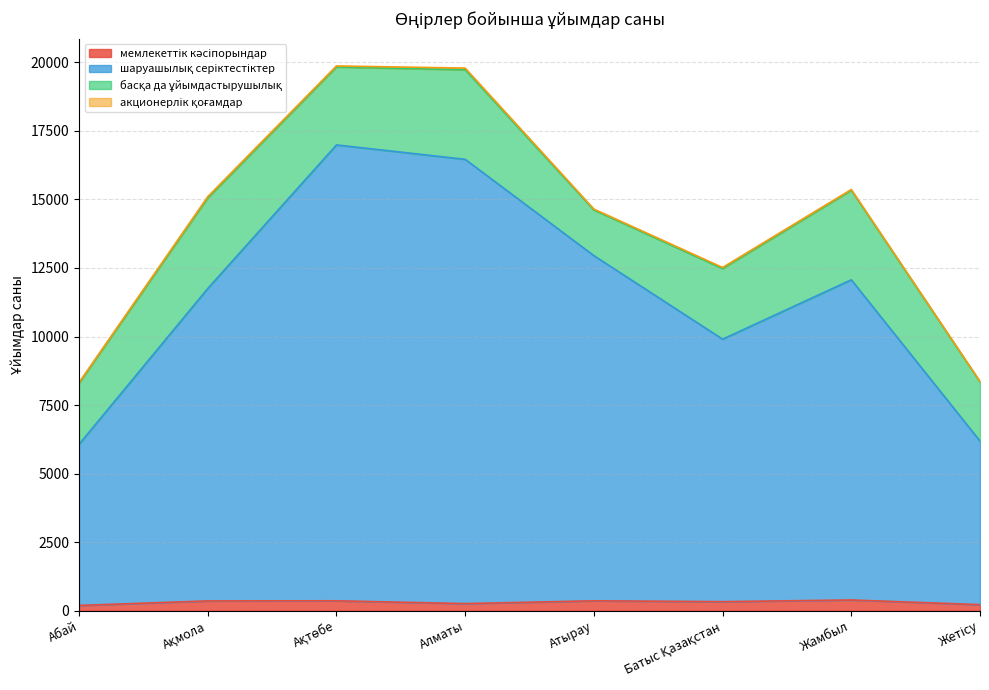

Does the chart have visible grid lines?

Yes